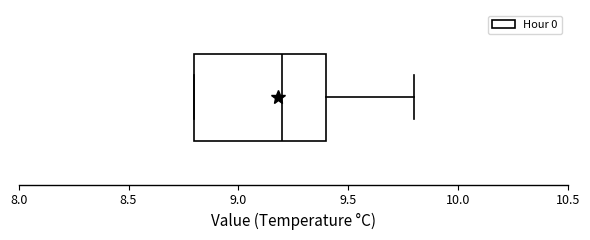

Read this box plot against the x-axis: the position of the median line, the range covered by the box, and the ends of both whiskers. The values are not printed on the chart, so give them approximately, as read against the axis.

median 9.2, box 8.8 to 9.4, whiskers 8.8 to 9.8